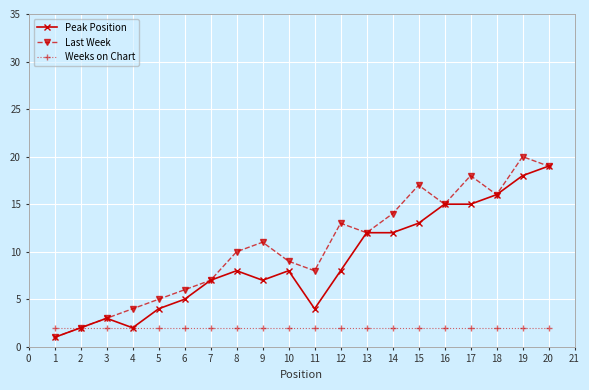

True or false: Peak Position has a value of 12 at 14.

True